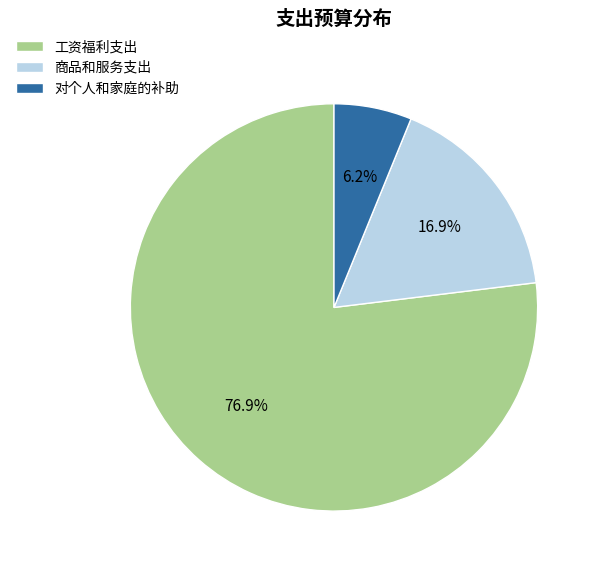

Rank the categories by value from lowest to highest.

对个人和家庭的补助, 商品和服务支出, 工资福利支出